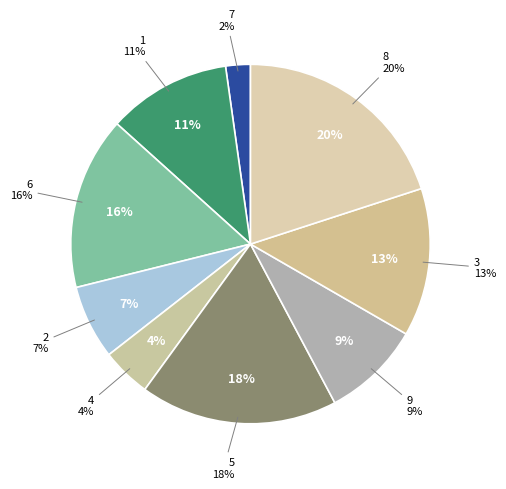

How many slices are in this pie chart?

9